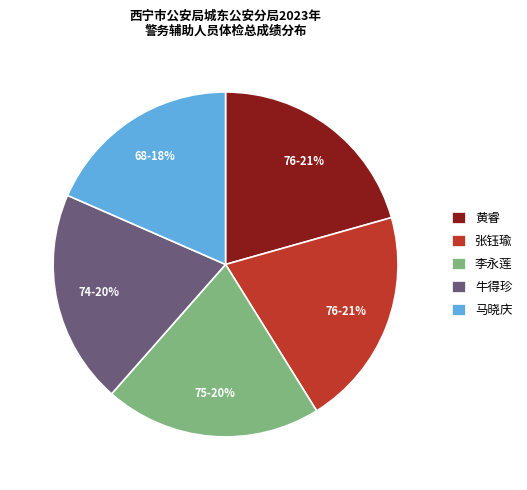

Which slice is the smallest?

马晓庆